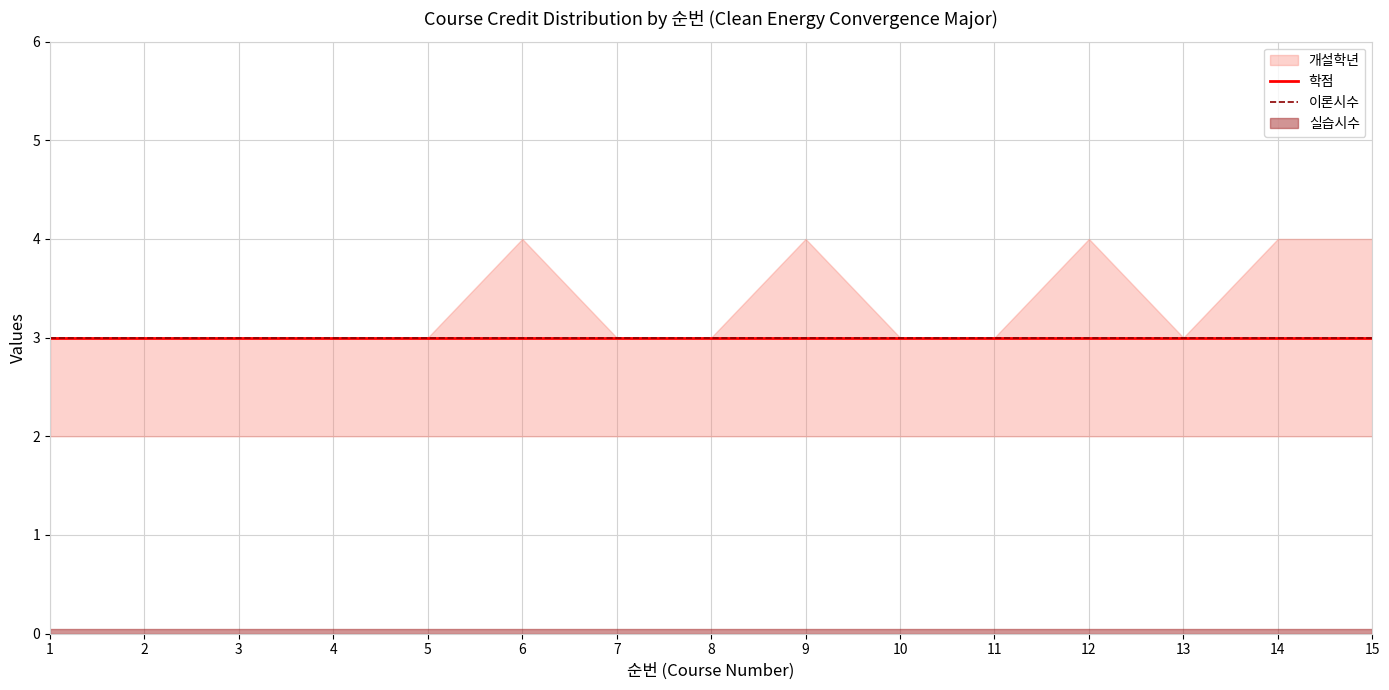

What is the value of the 학점 point at the 1st from the left?

3